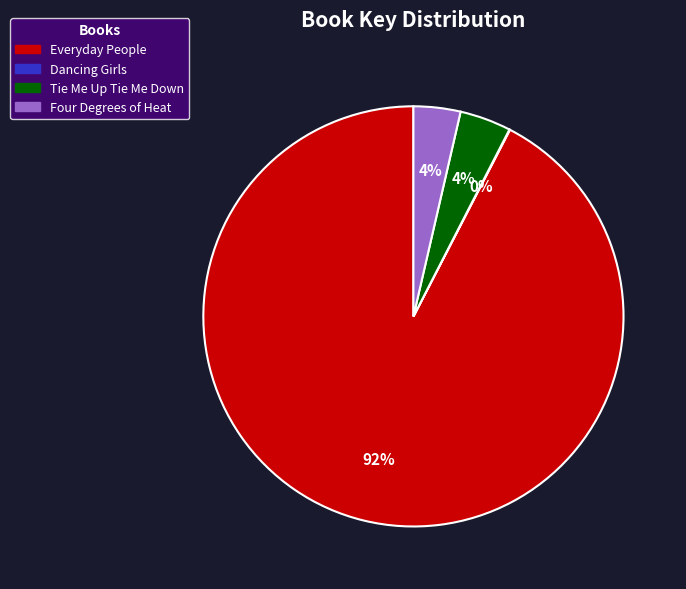

Is it true that Everyday People is 92% of the pie?

True